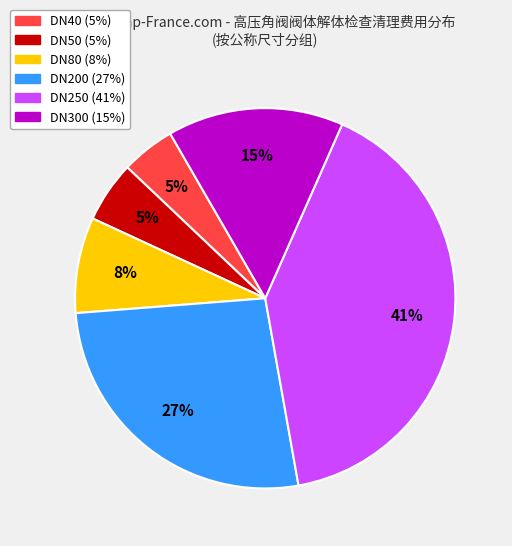

To the nearest percent, what is the average slice percentage?

17%